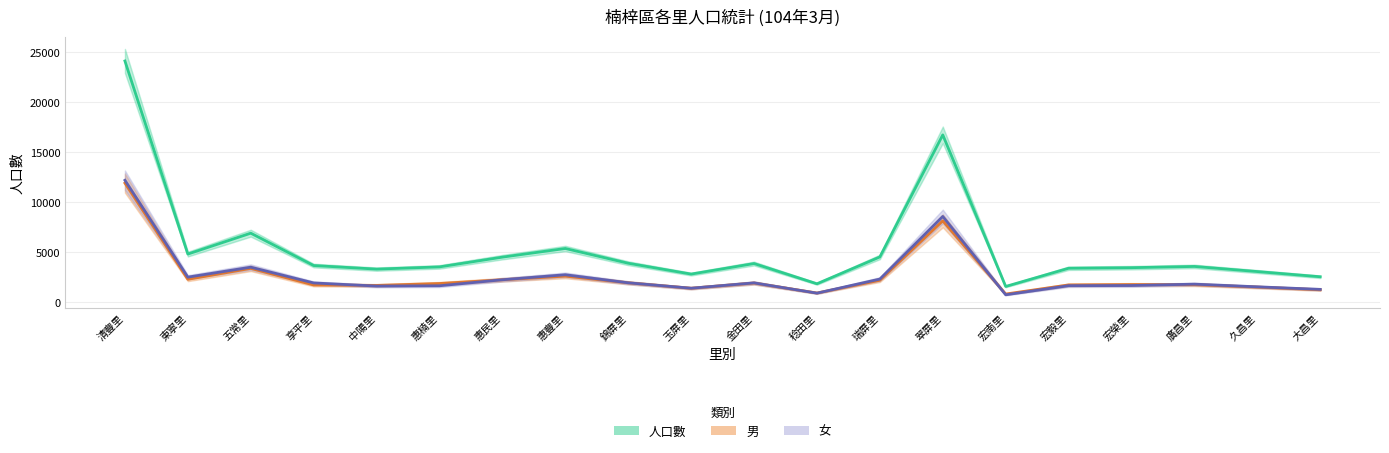

What is the total value across all series at 中陽里?

6650